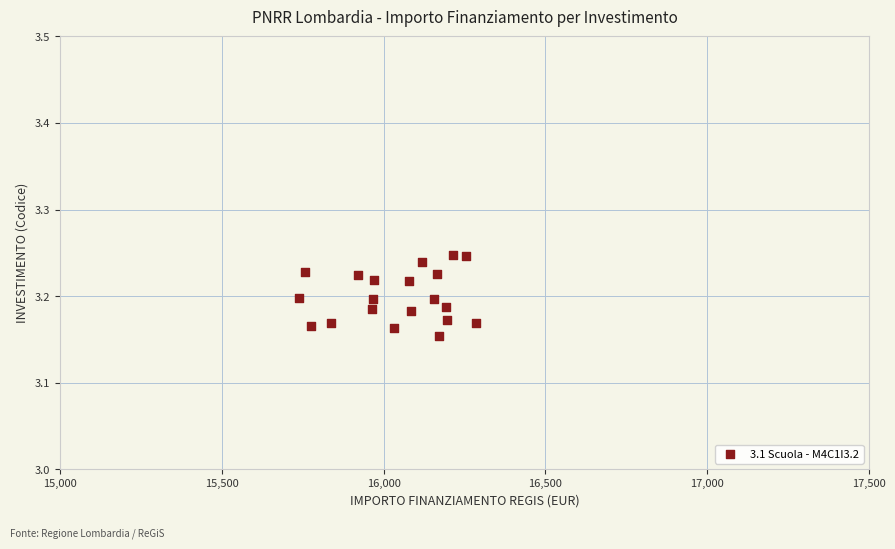

How many data points are displayed?

20